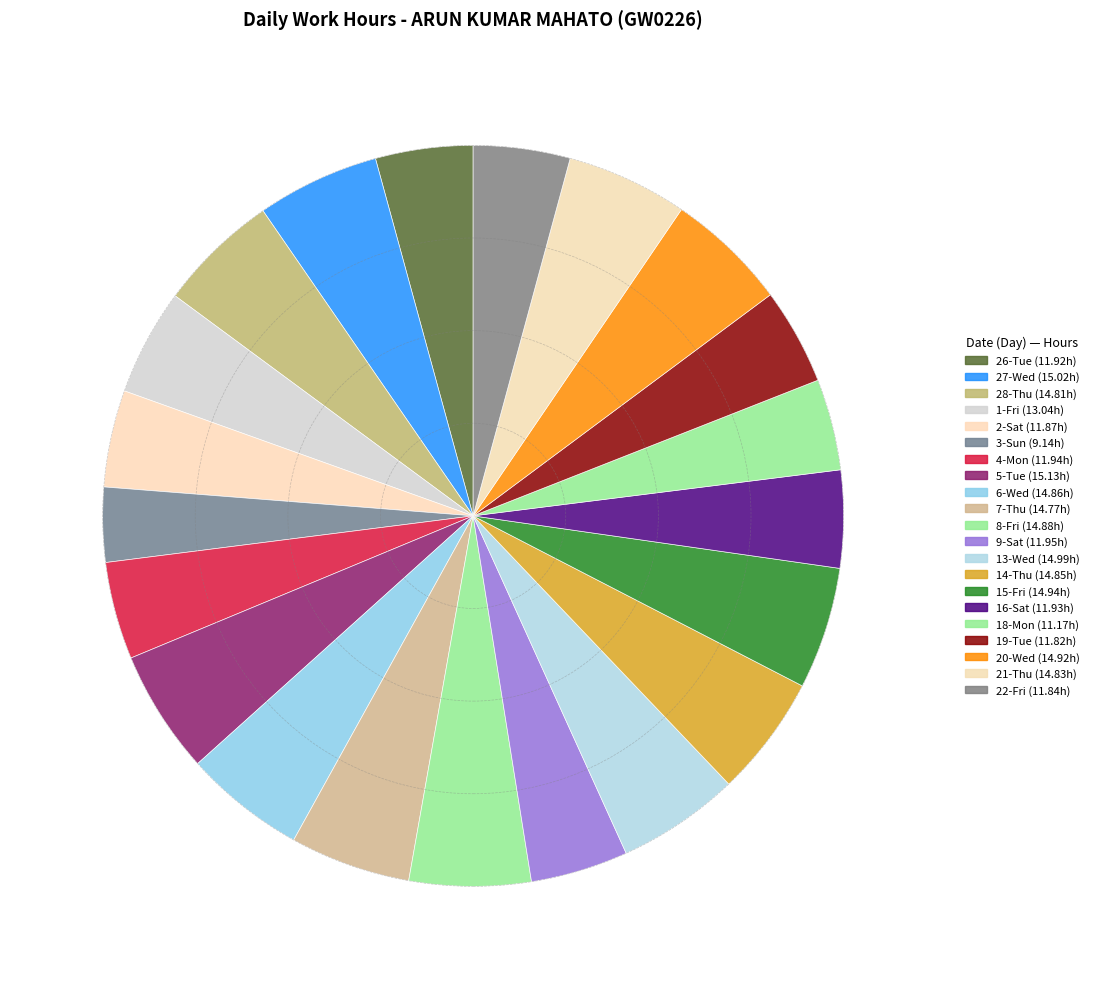

What percentage is NOT represented by 14-Thu?

94.7%